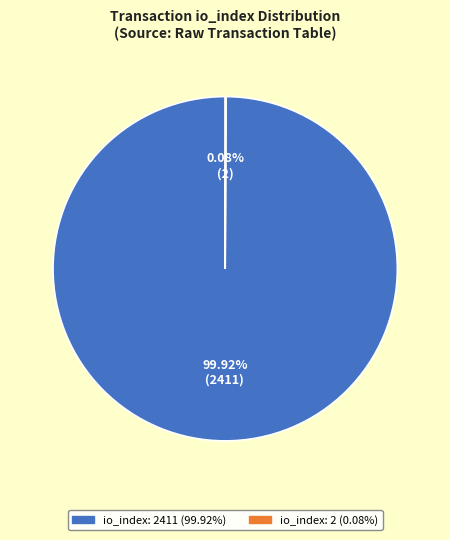

To the nearest percent, what is the average slice percentage?

50%